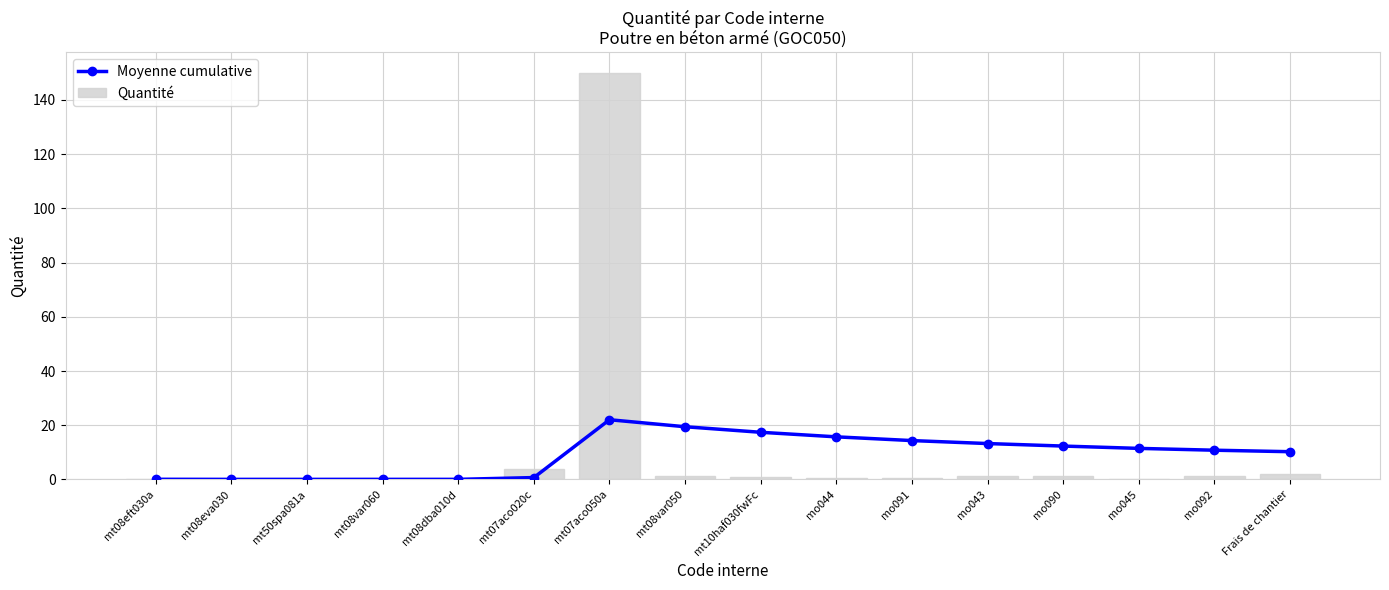

What position from the right is mo092?

2